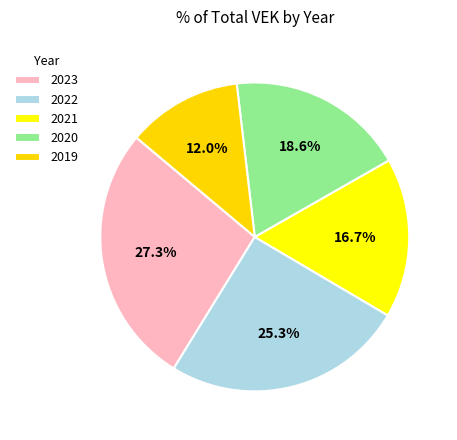

Rank the categories by value from lowest to highest.

2019, 2021, 2020, 2022, 2023